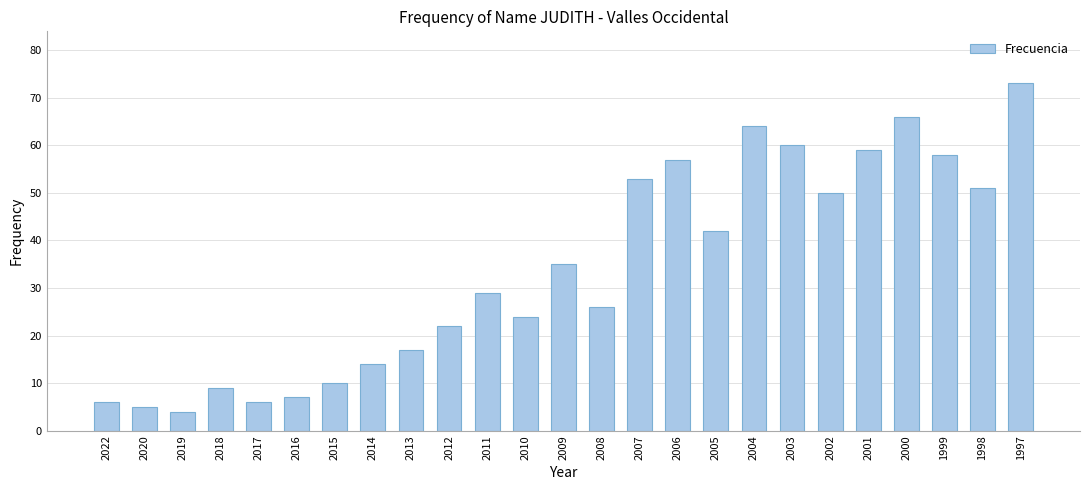

What is the difference between the second highest and minimum values?

62